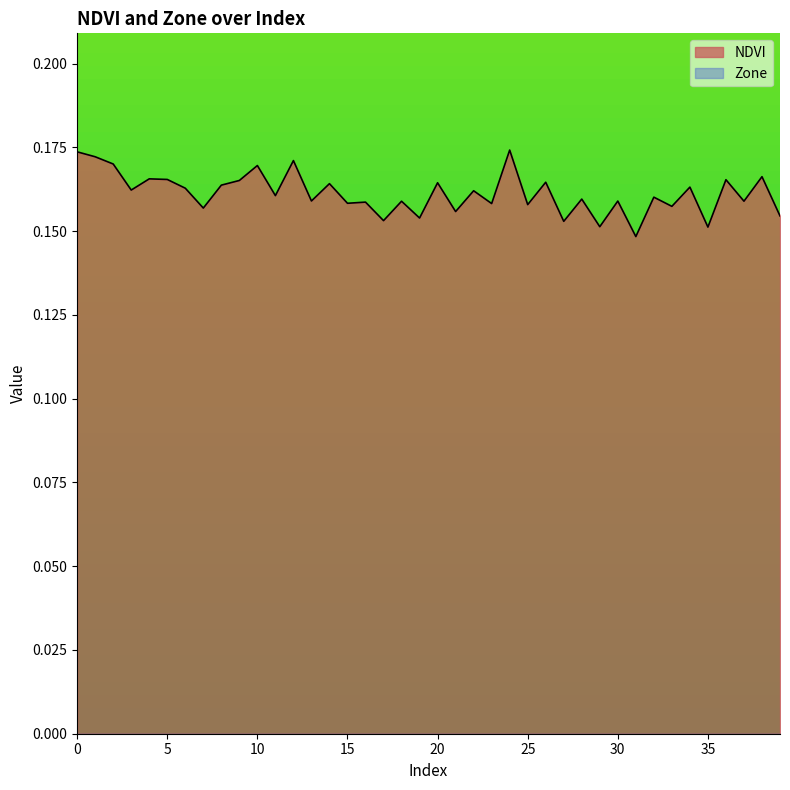

What is the smallest value displayed?

0.0